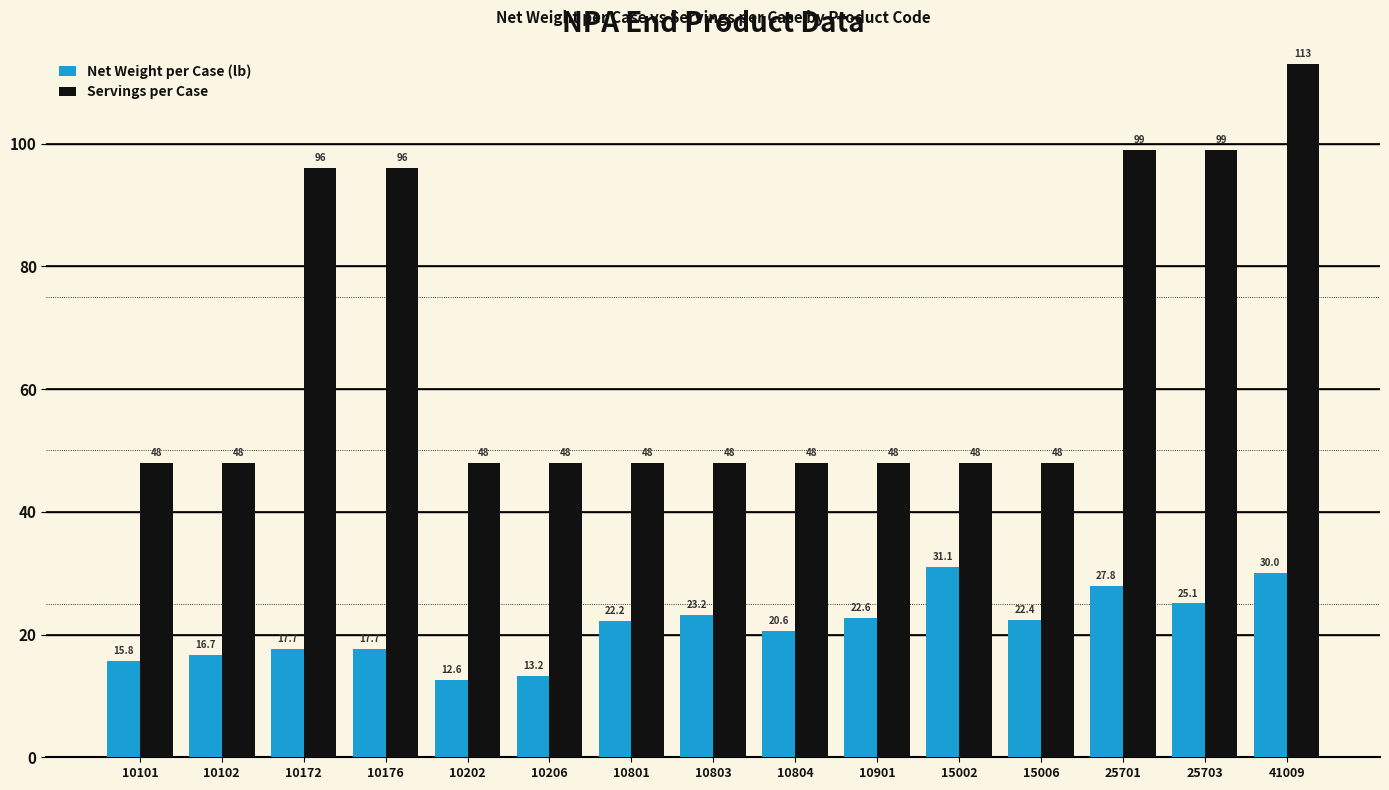

Is the value of Net Weight per Case (lb) at 10101 greater than the value of Servings per Case at 10801?

No